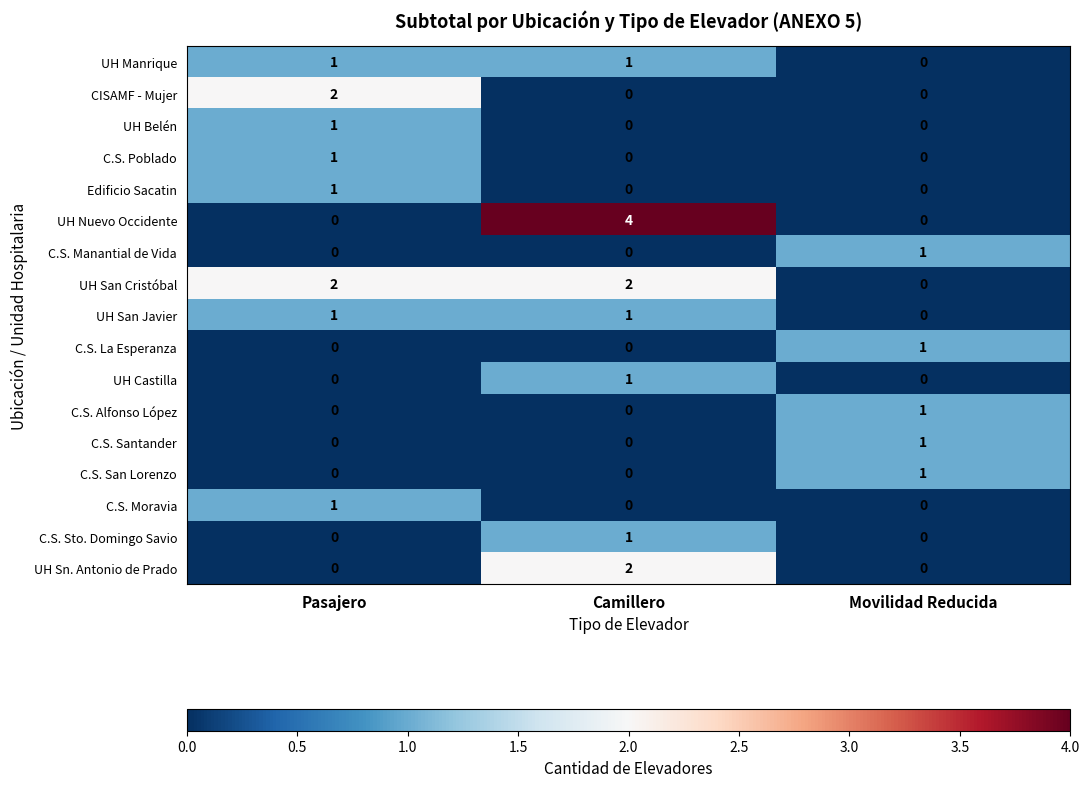

Between Pasajero and Camillero, which series saw the biggest shift?

UH Nuevo Occidente